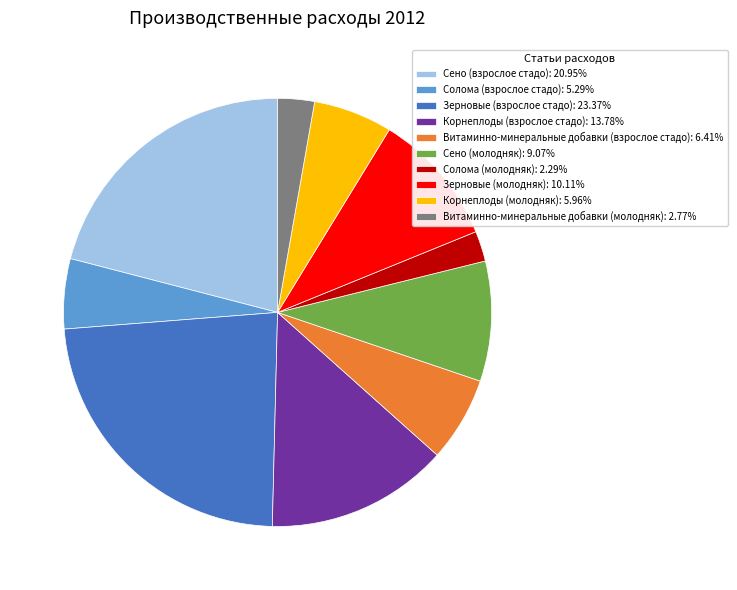

Is it true that Зерновые (молодняк) is 5% of the pie?

False